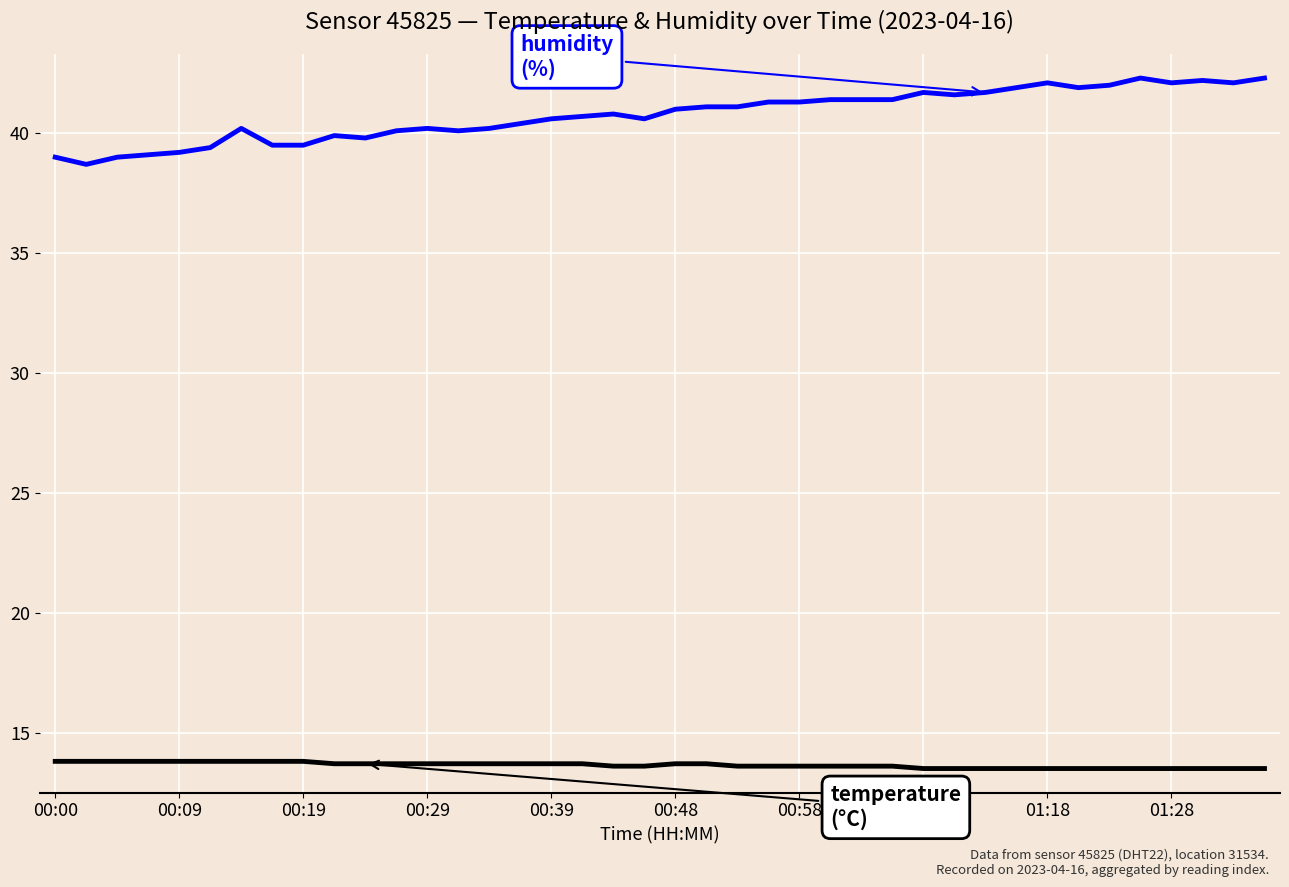

Count the number of categories in the chart.

40